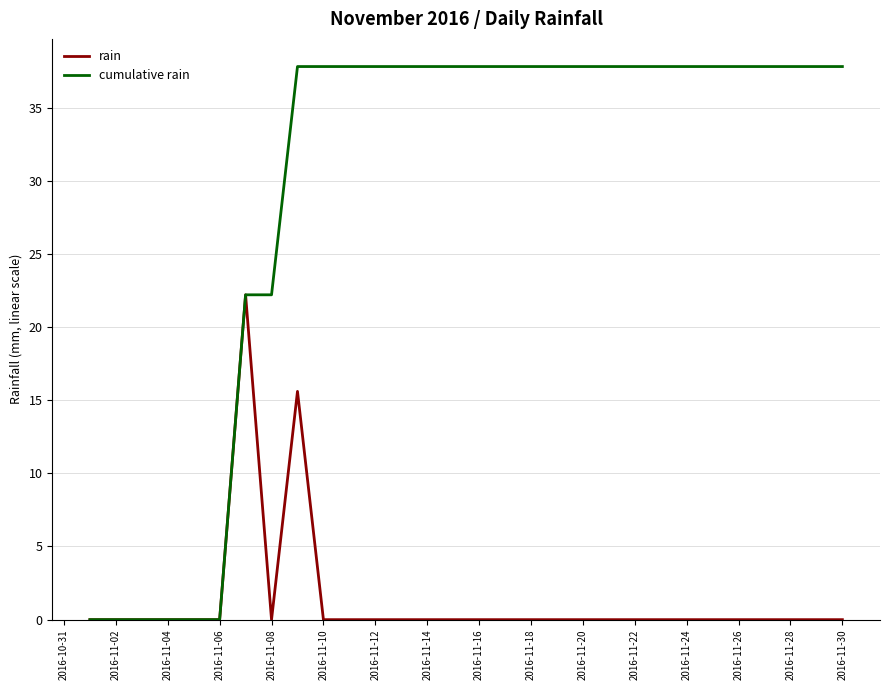

What is the maximum value shown in the chart?

37.8